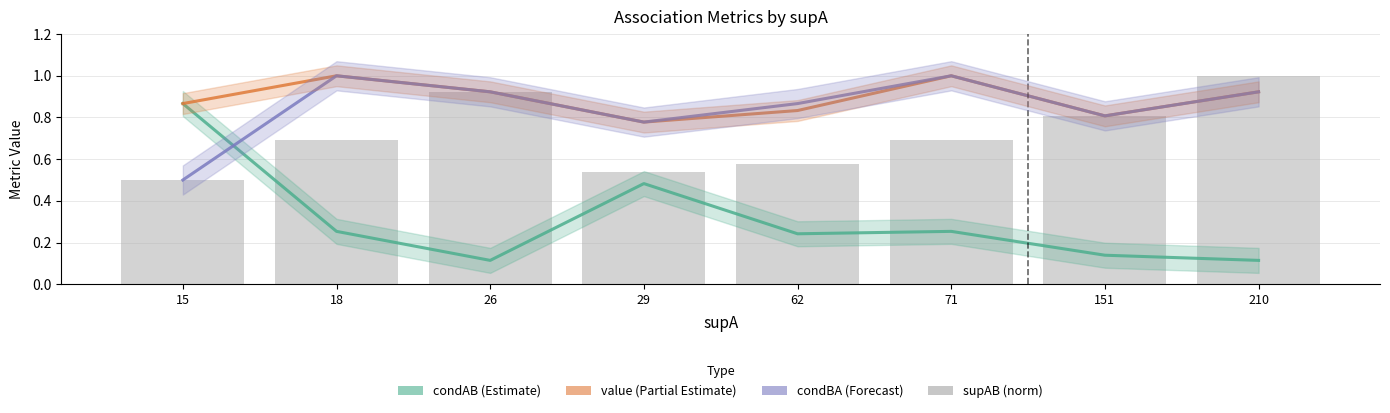

What is the approximate value of supAB (norm) at 29?

0.5